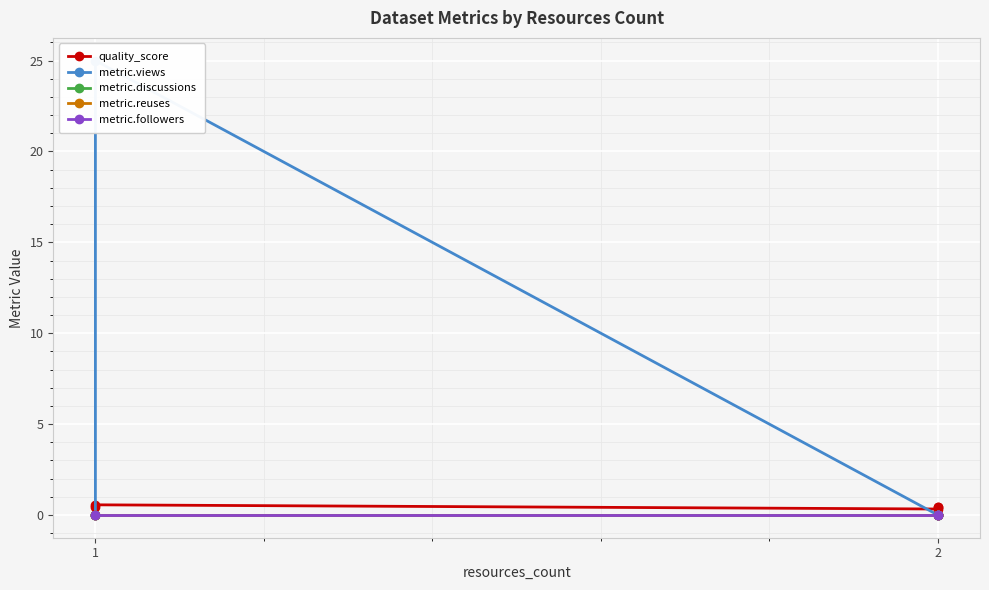

True or false: quality_score and metric.reuses intersect in this chart.

False